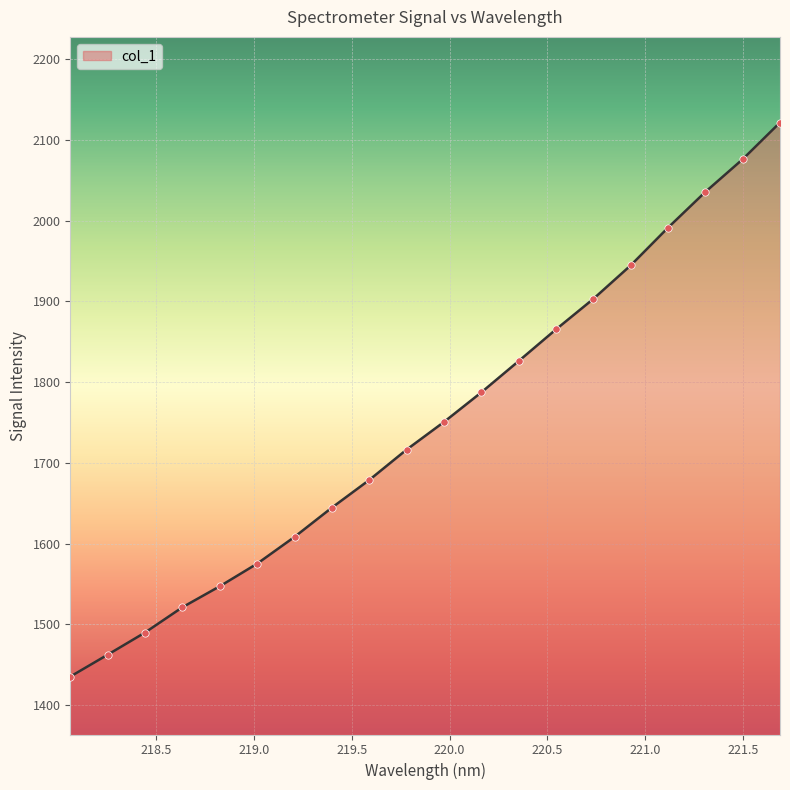

What is the maximum value shown in the chart?

2121.7